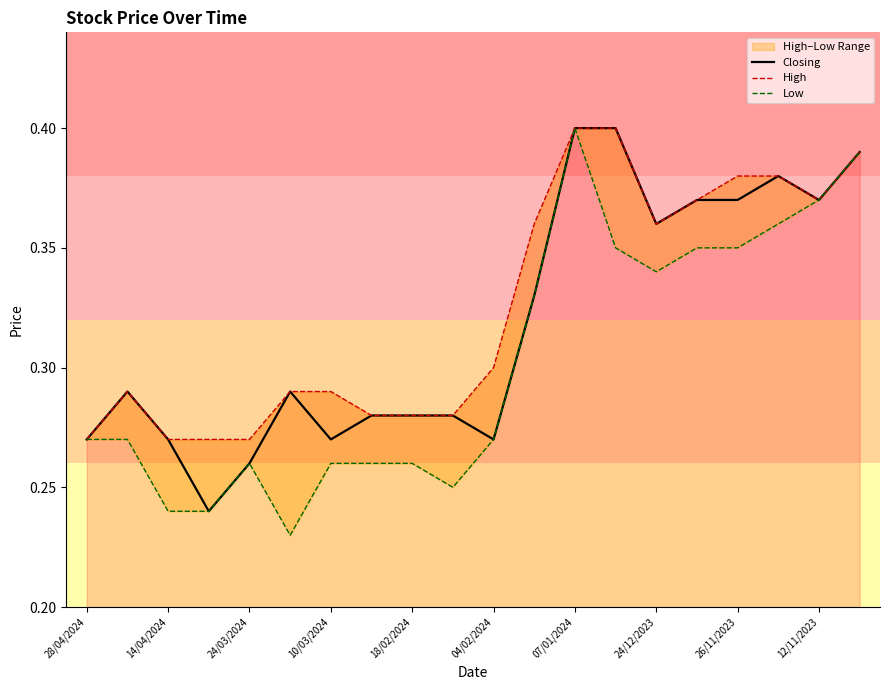

Is it true that Closing equals 0.1 at 10/03/2024?

False